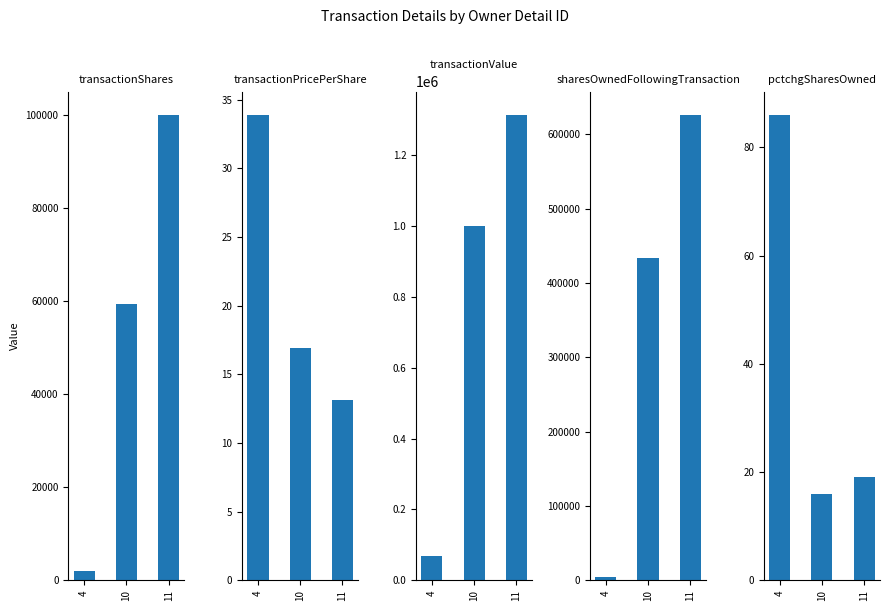

What is the spread (max minus min) of values at 11?

1314986.9